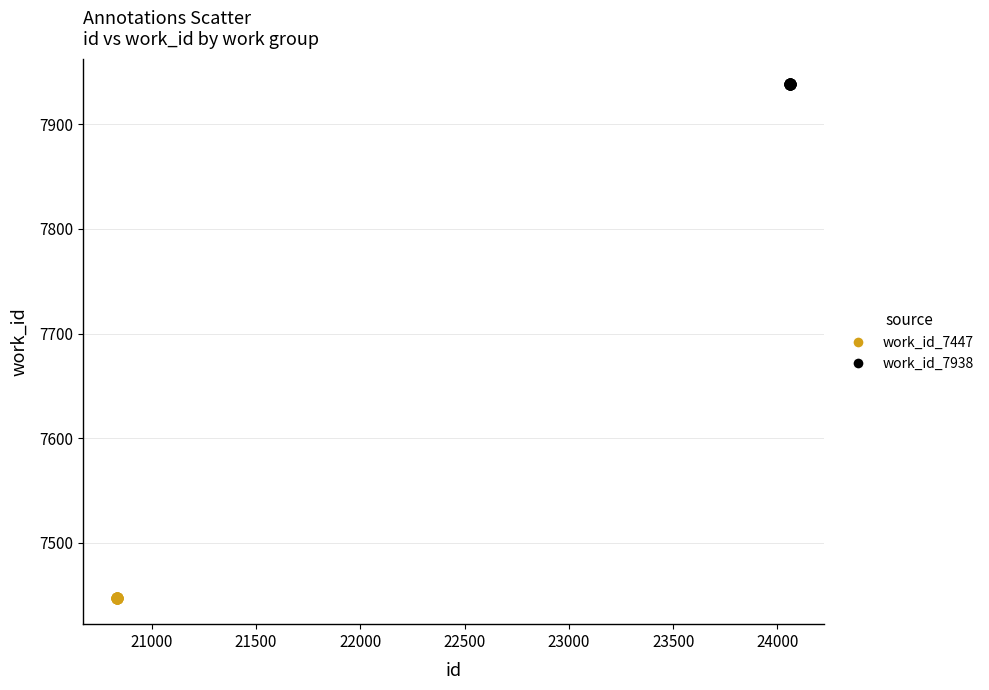

Which series reaches the maximum Y coordinate?

work_id_7938